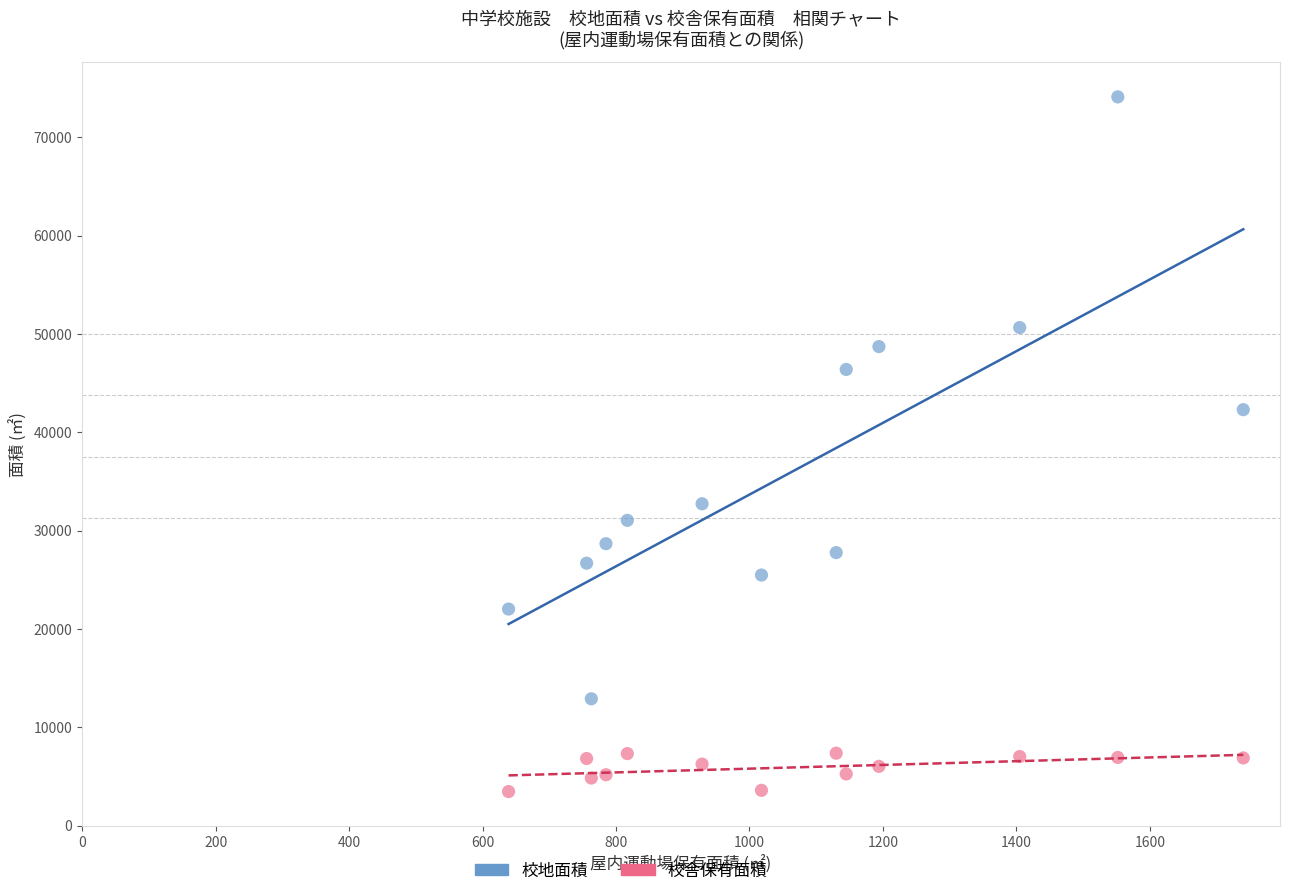

Across all series, what Y value is closest to 38780?

42293